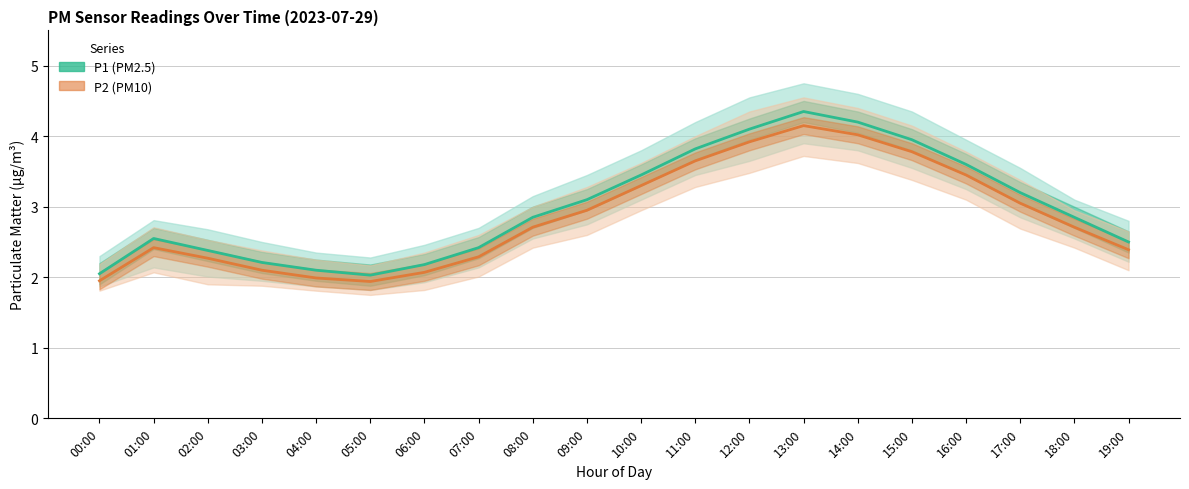

Which series has the largest range (max minus min)?

P1 (PM2.5)